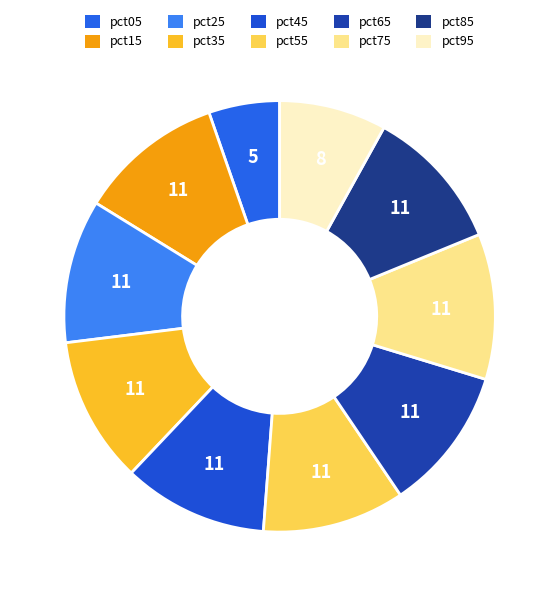

What percentage is the pct15 slice, to the nearest percent?

11%